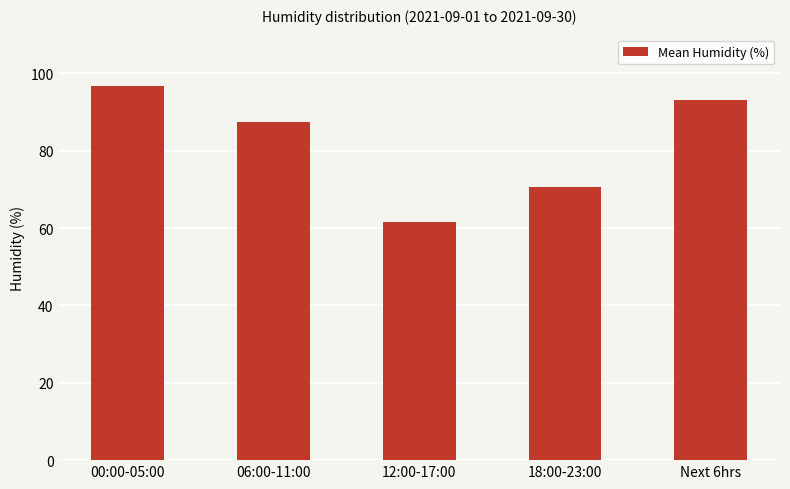

What is the approximate value at Next 6hrs?

93.2